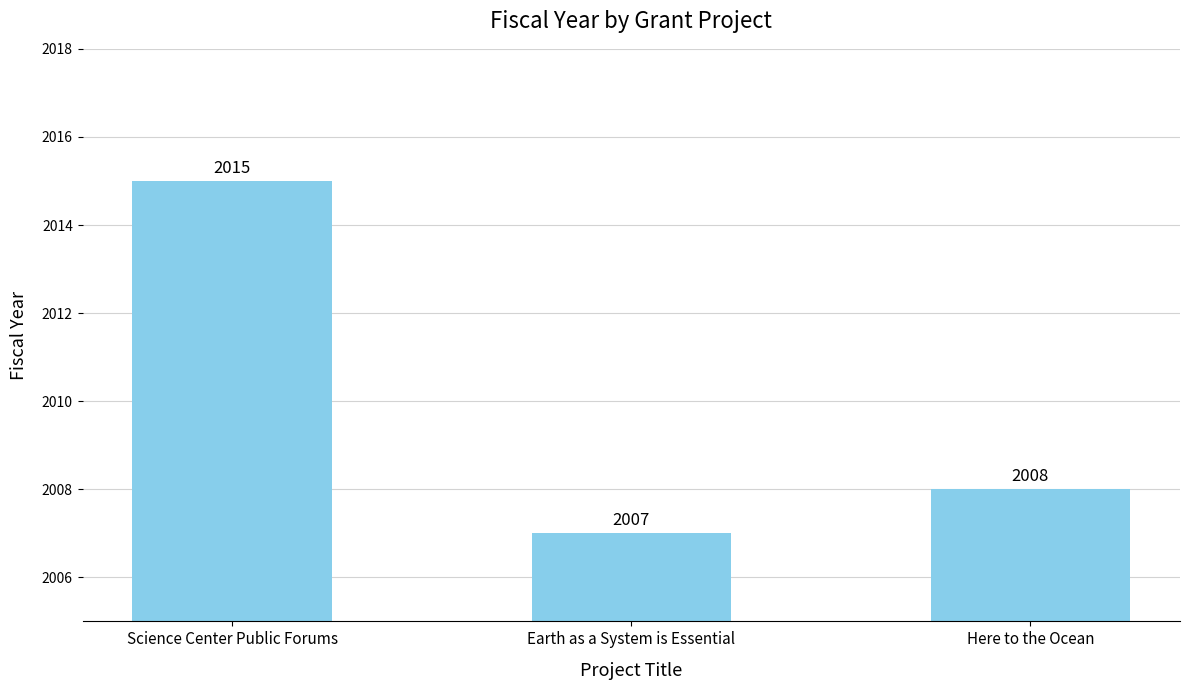

How many bars are there in total?

3